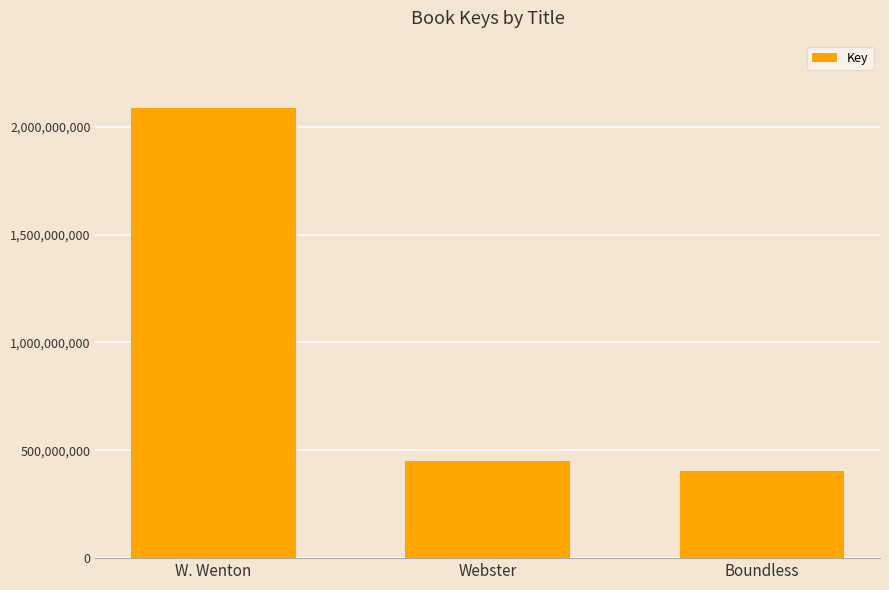

What is the label of the 2nd bar from the right?

Webster